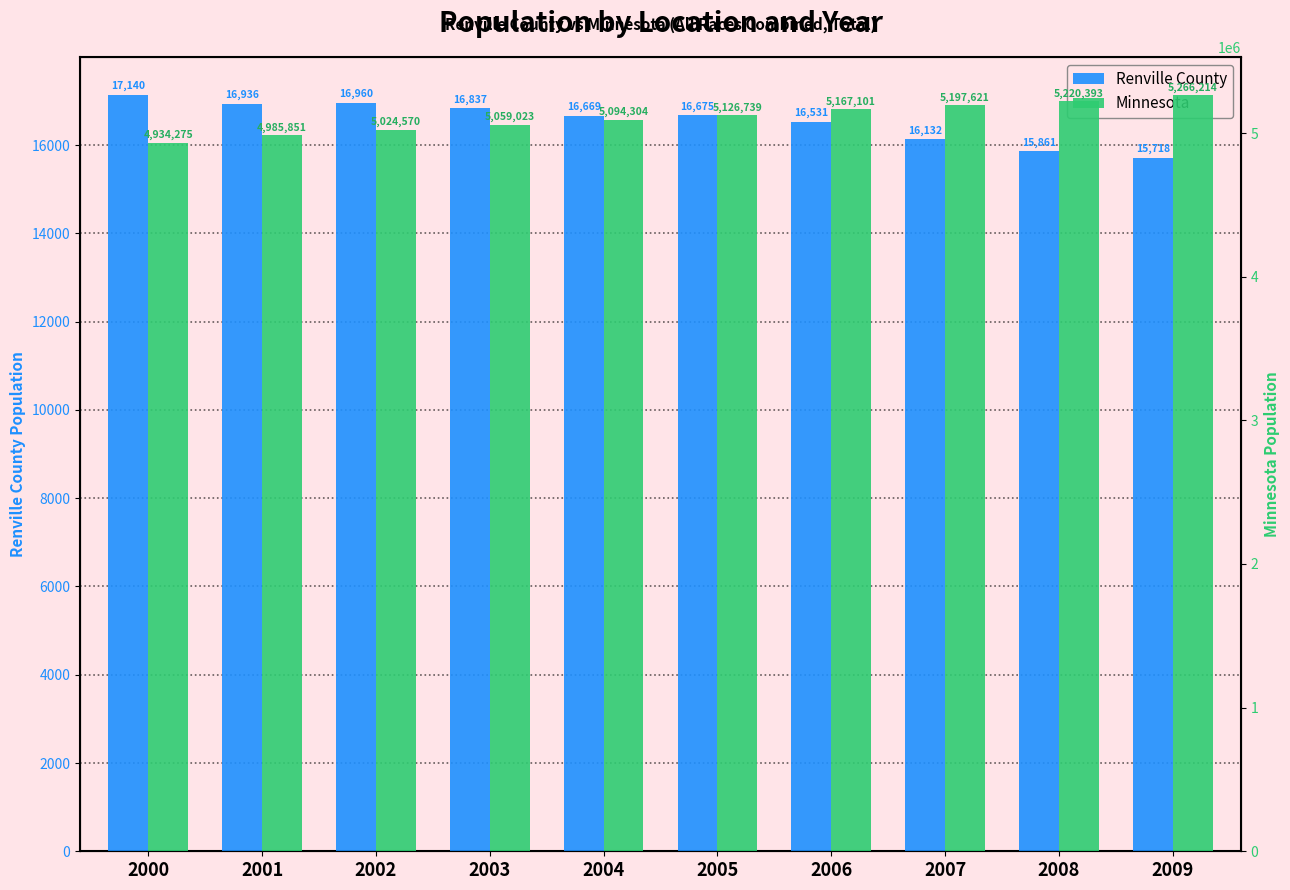

At which label does Minnesota reach its peak?

2009